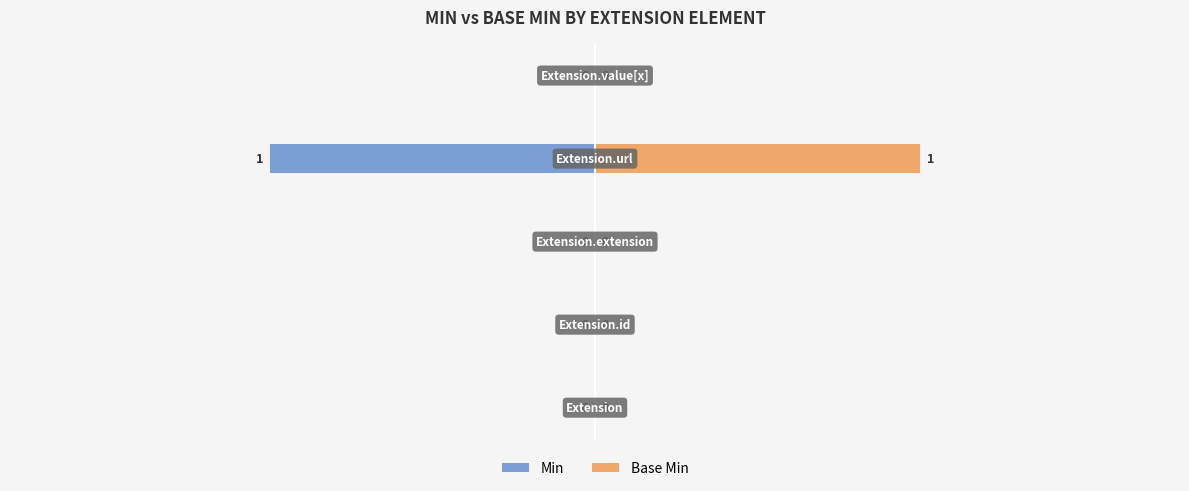

The Base Min series shows 0 at 4. True or false?

True